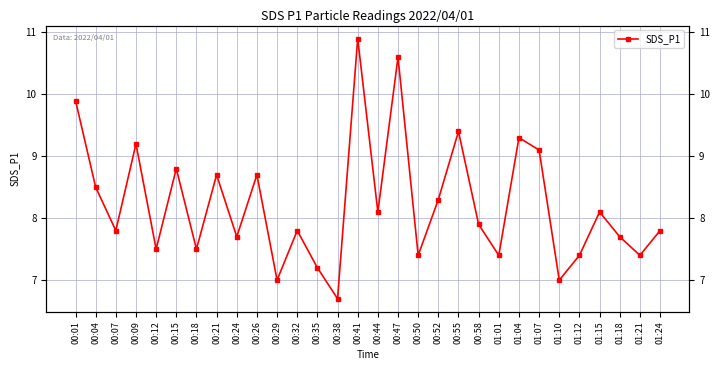

How many values are below 7?

1